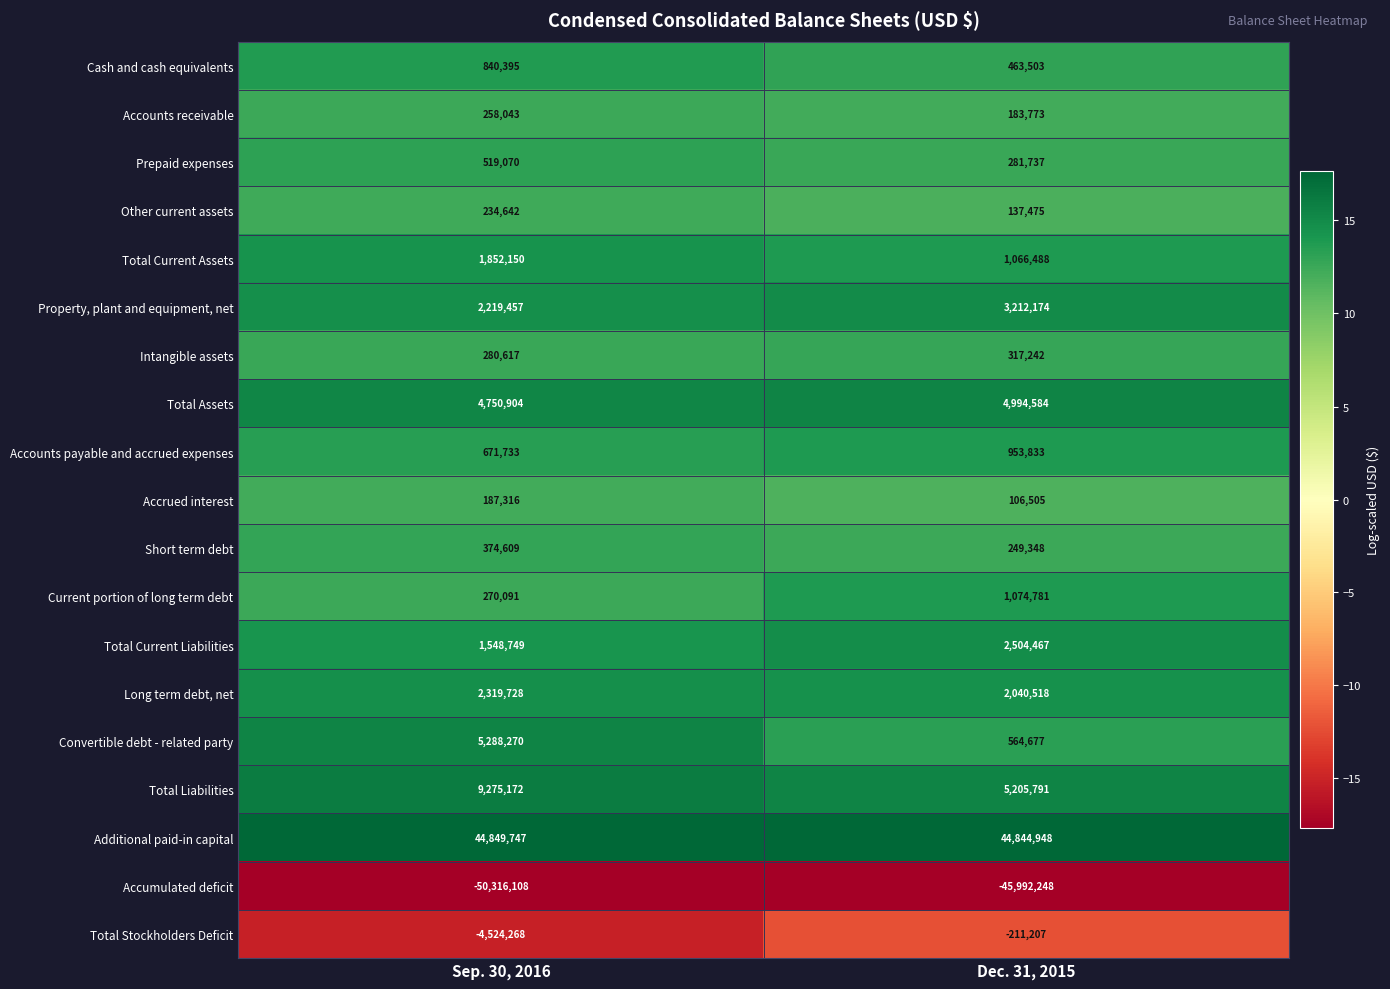

The Accounts payable and accrued expenses series shows 467581 at Sep. 30, 2016. True or false?

False